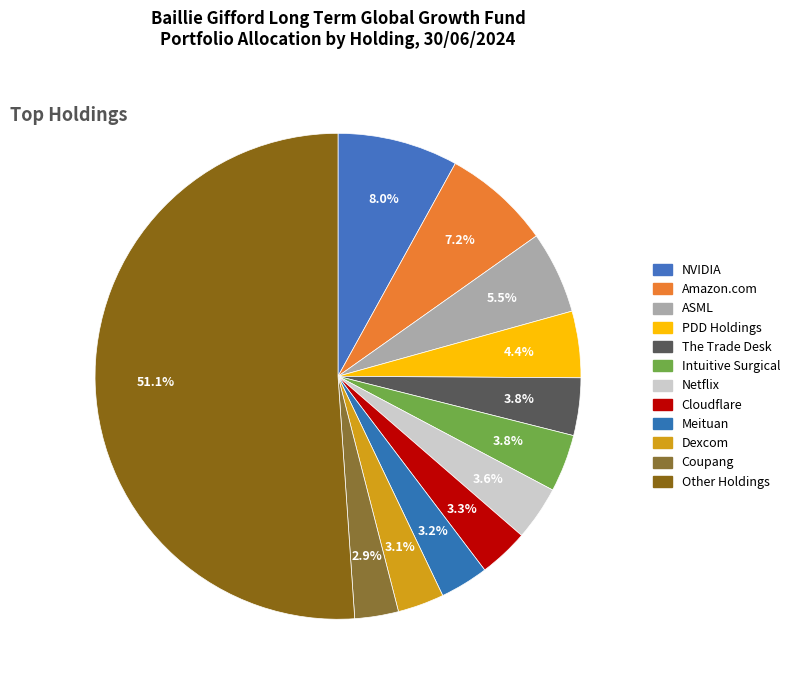

How many segments does this pie chart have?

12